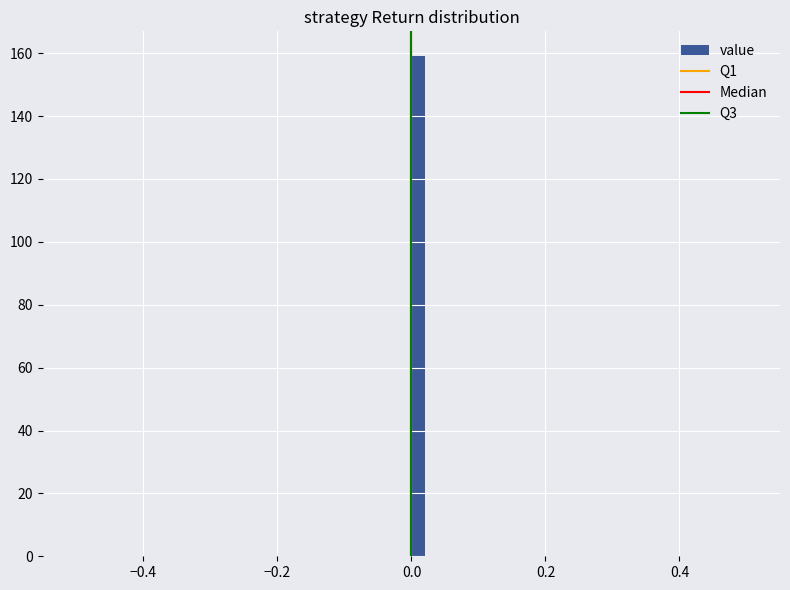

Around what value on the x-axis is the tallest bar? Give the approximate position of its centre, as read against the axis.

0.02